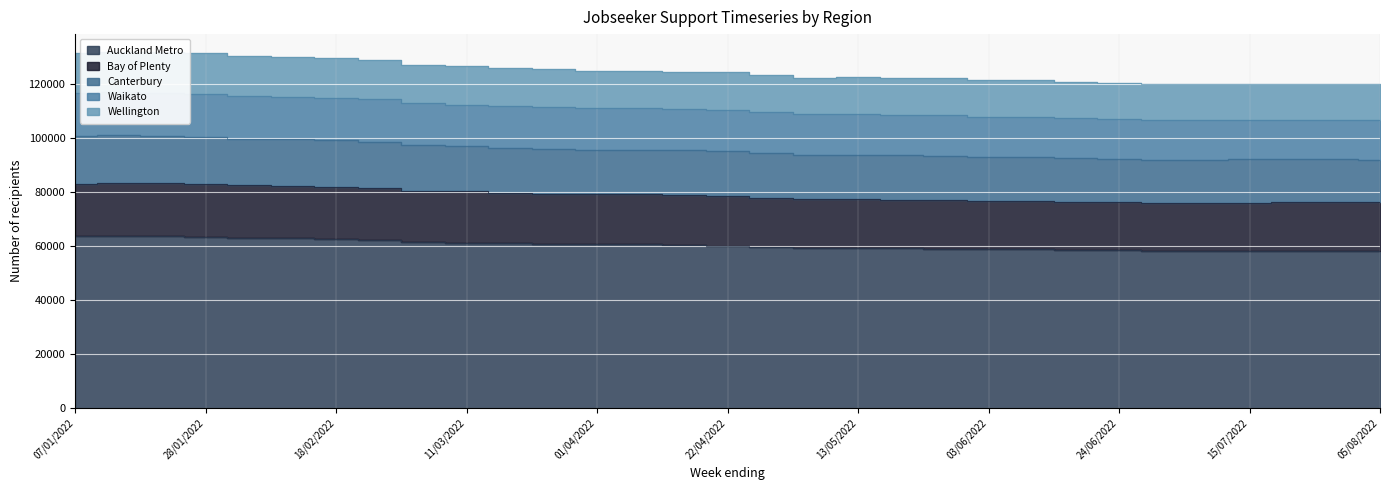

Which category has the highest value in the Auckland Metro series?

14/01/2022